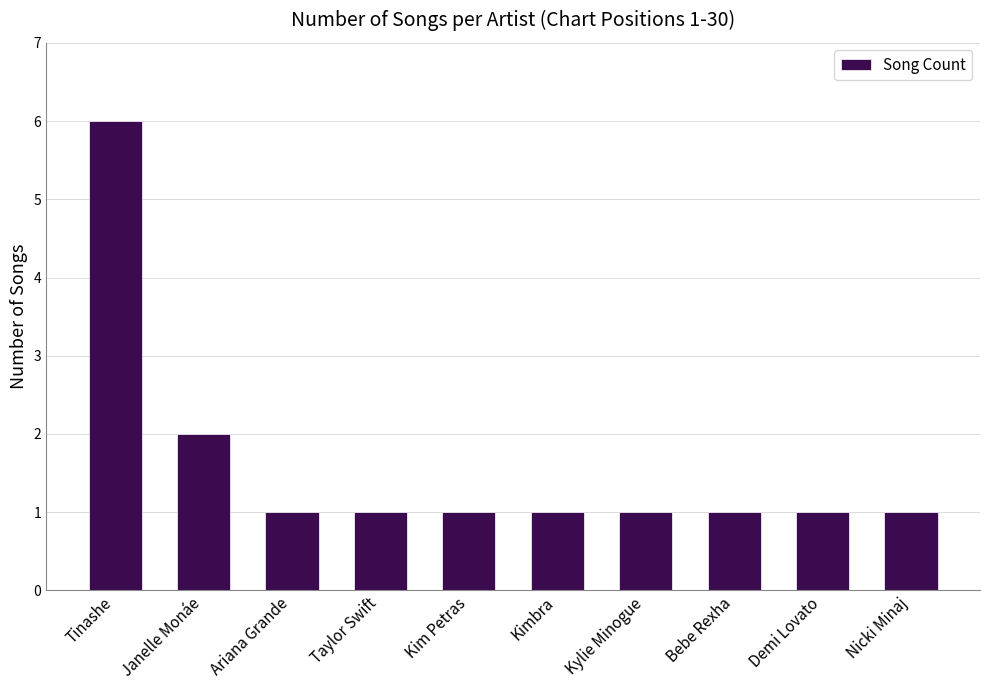

What is the greatest value displayed?

6